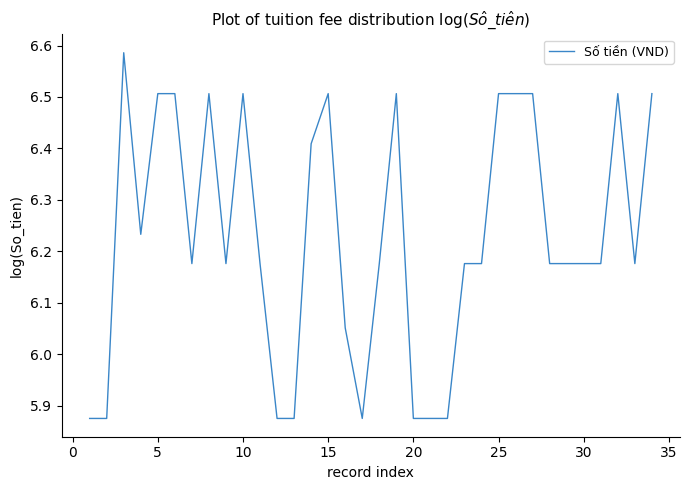

How many lines are shown in the chart?

1